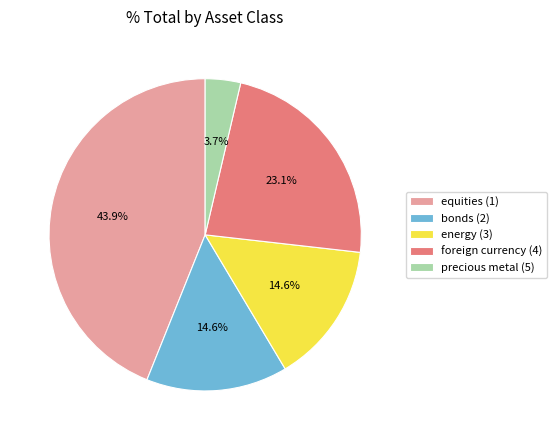

What is the largest slice in the pie chart?

equities (1)